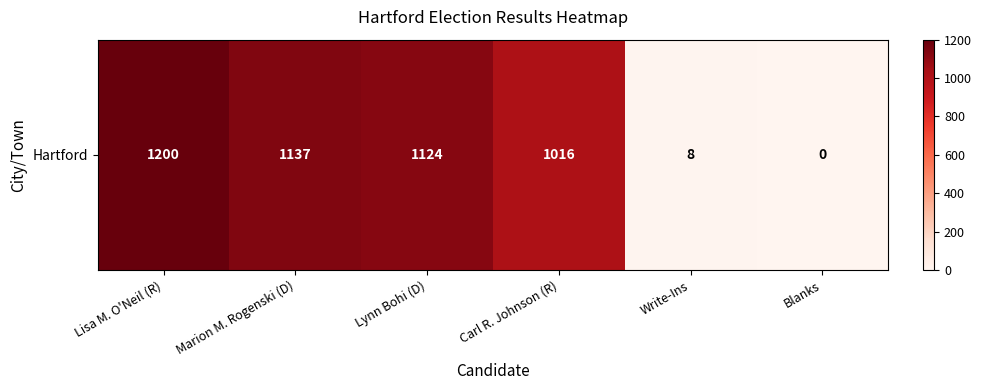

At which label does the data first exceed 1124?

Lisa M. O'Neil (R)